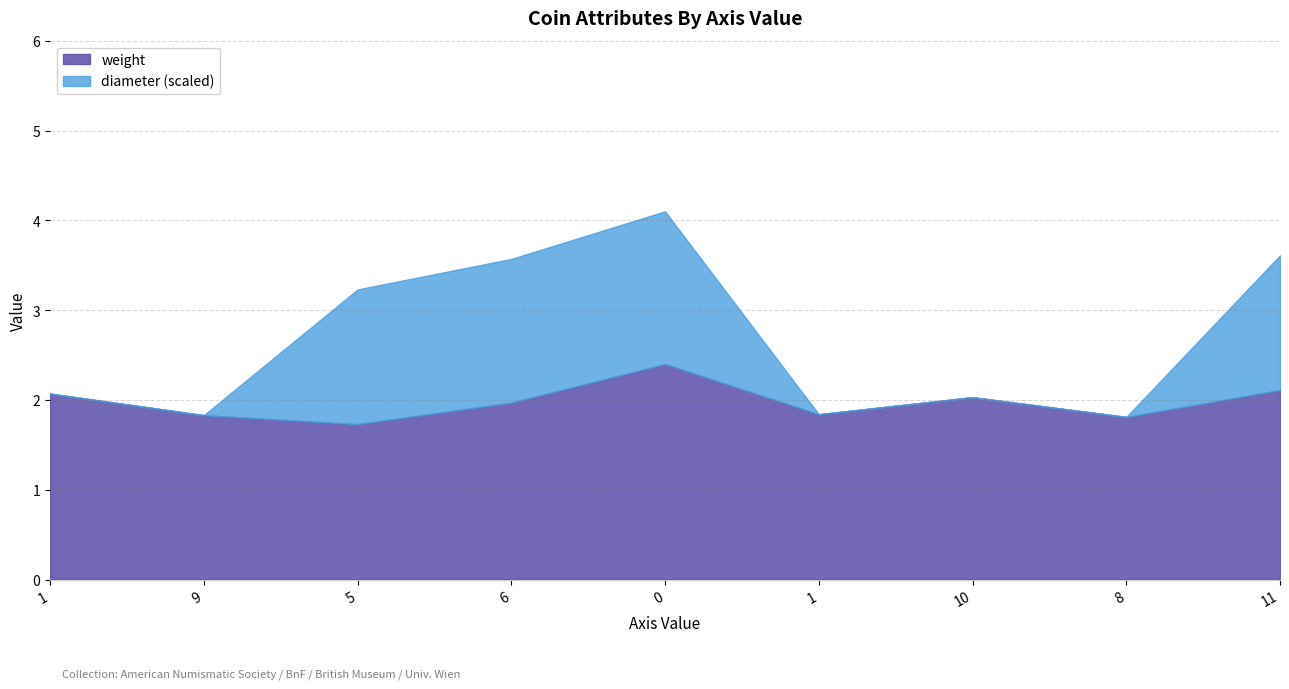

What is the maximum value shown in the chart?

2.4